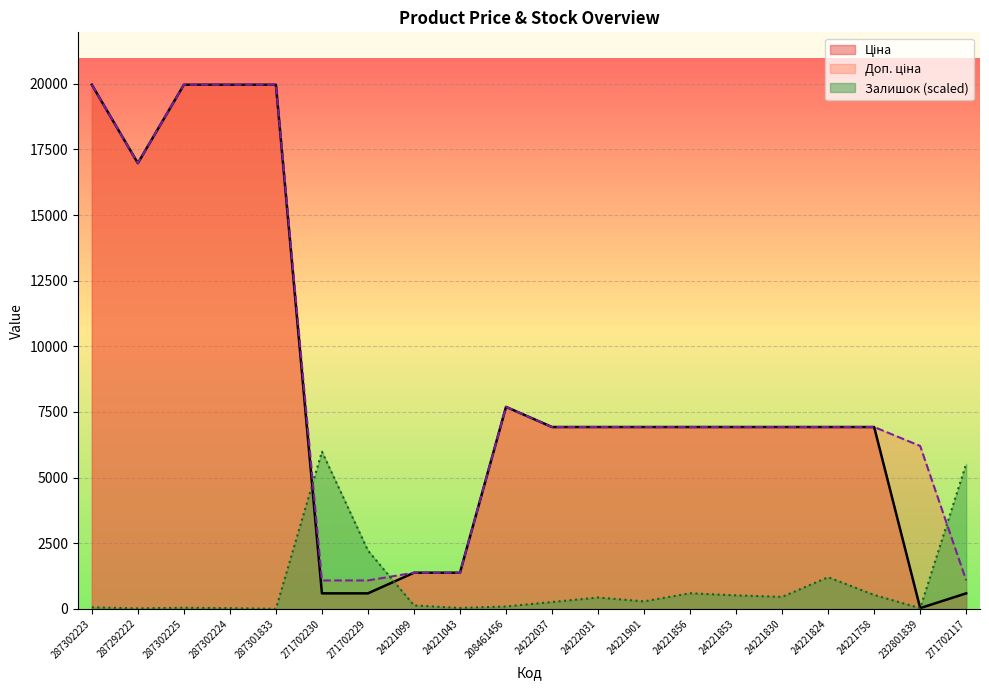

How many categories are shown in the chart?

20